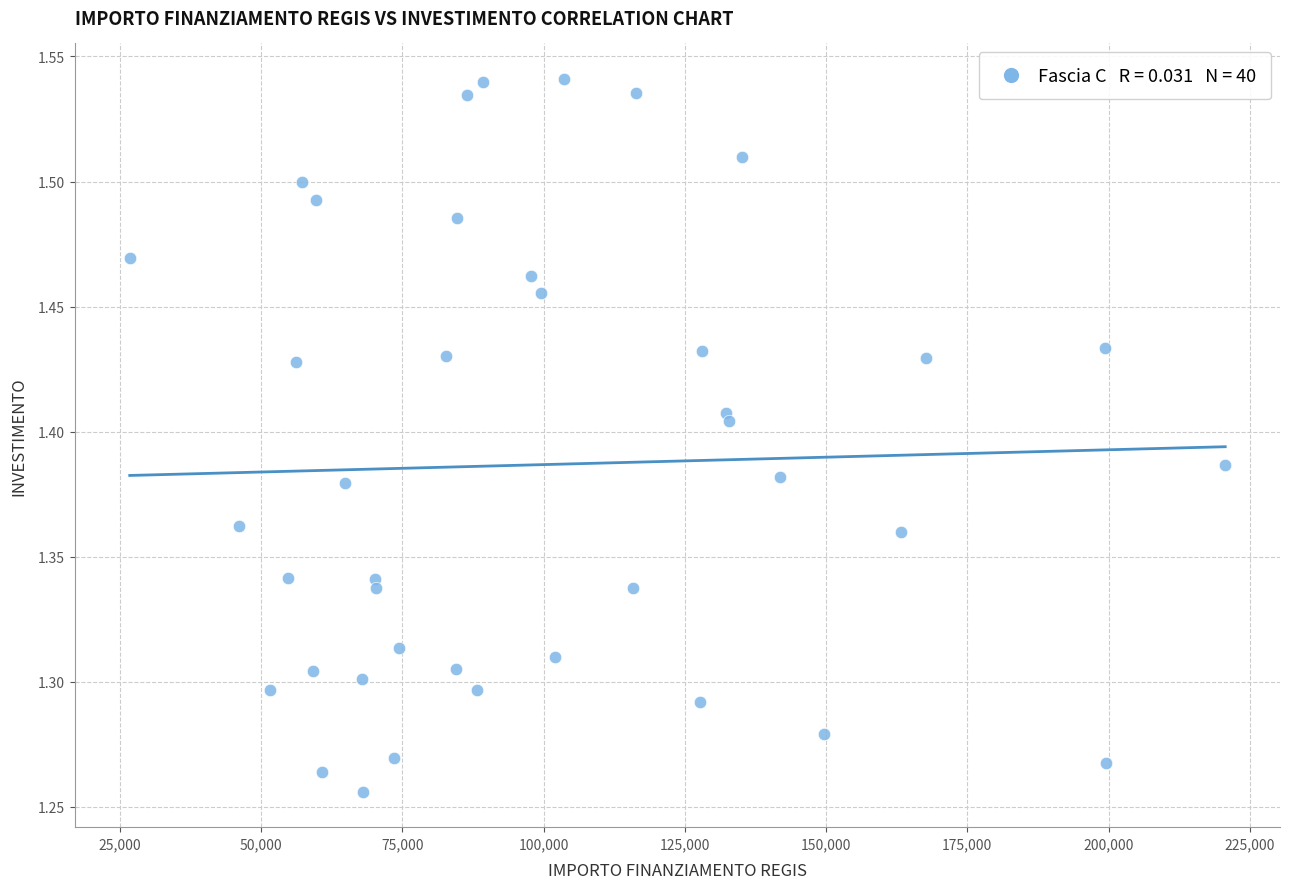

What is the range of Y values (max minus min)?

0.3